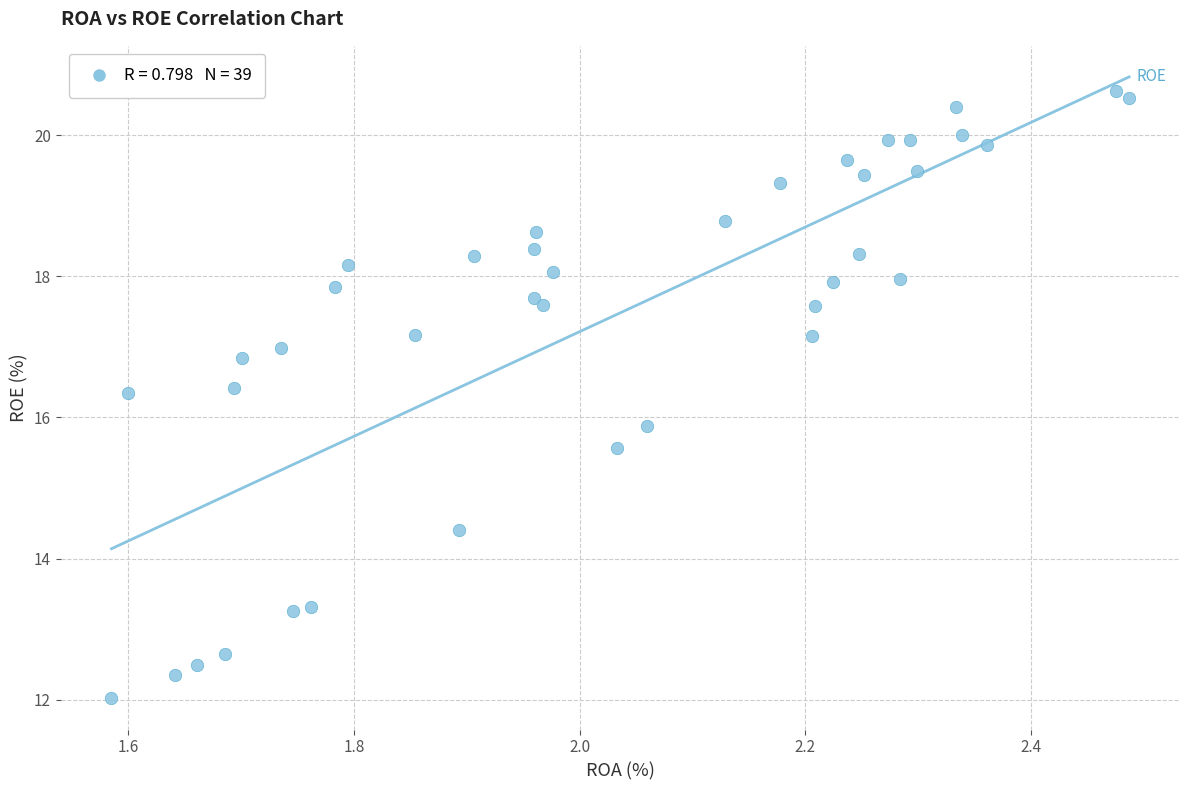

What is the range of X values (max minus min)?

0.9